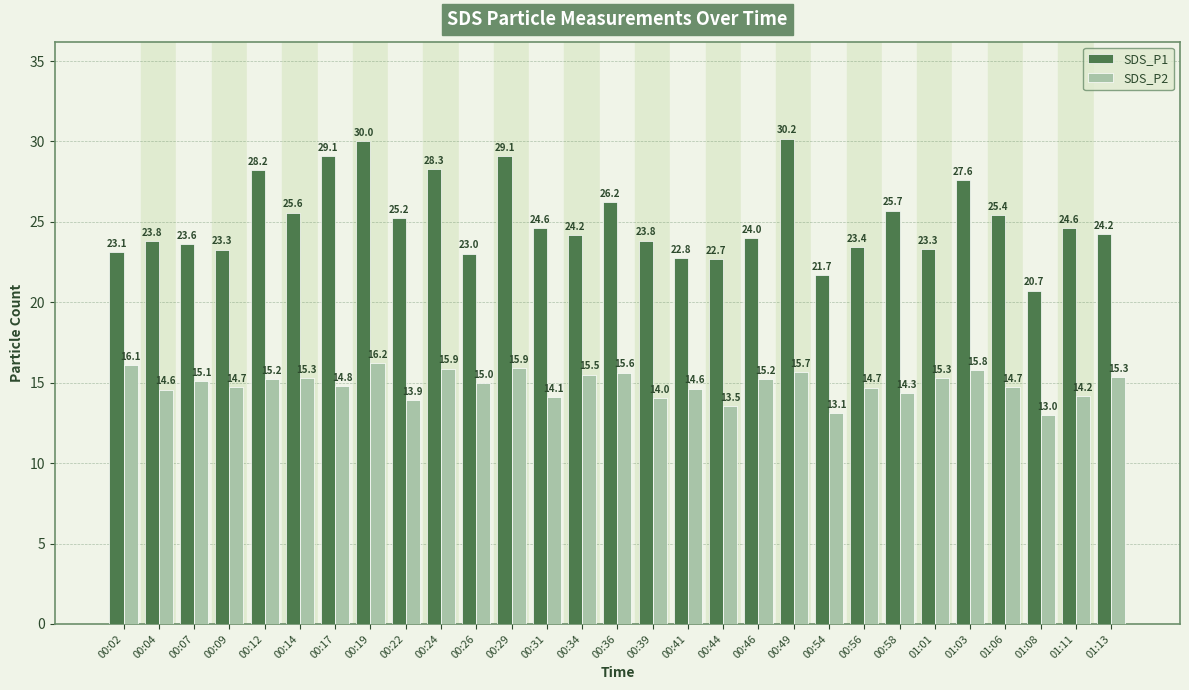

At which category is the sum across all series the highest?

00:19